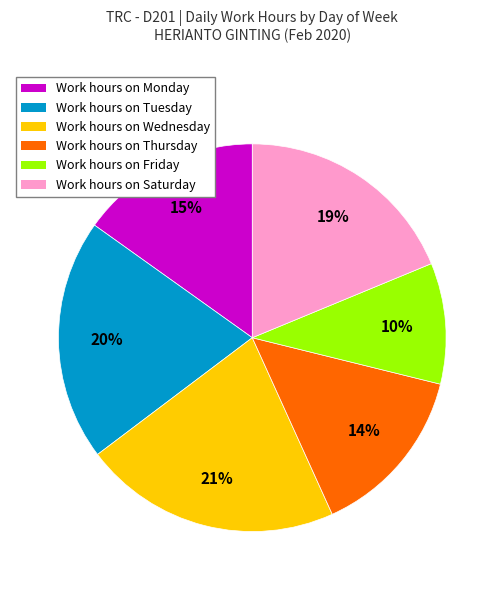

To the nearest percent, what is the average slice percentage?

17%